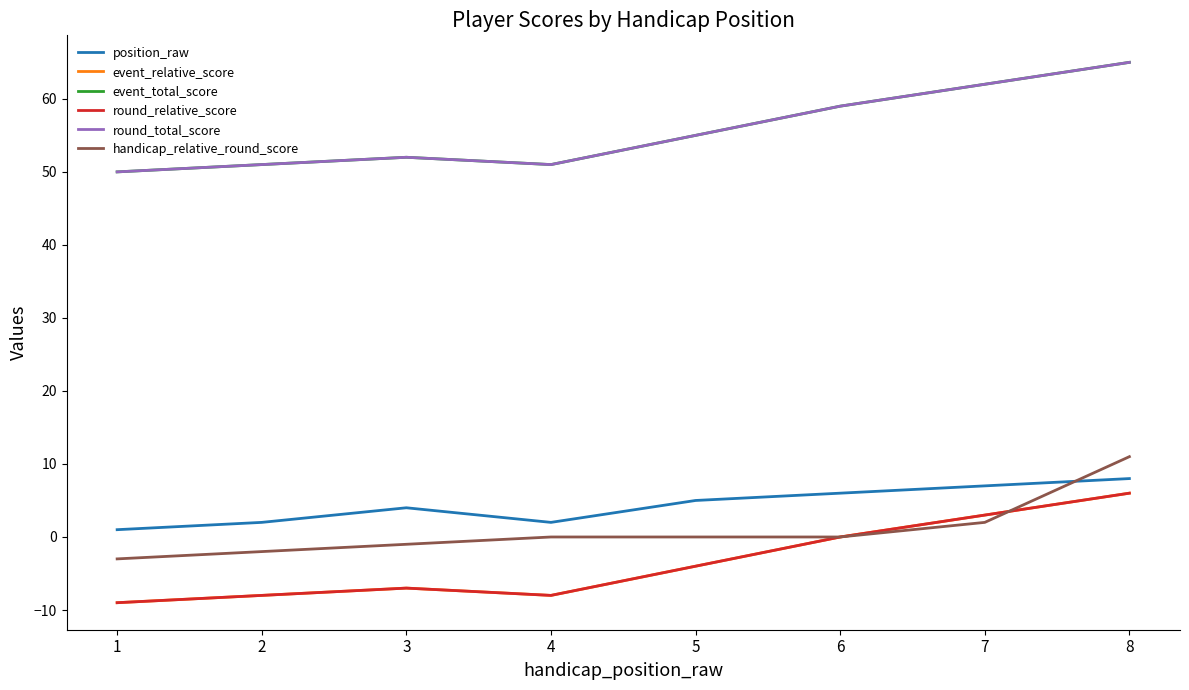

How many lines are shown in the chart?

6